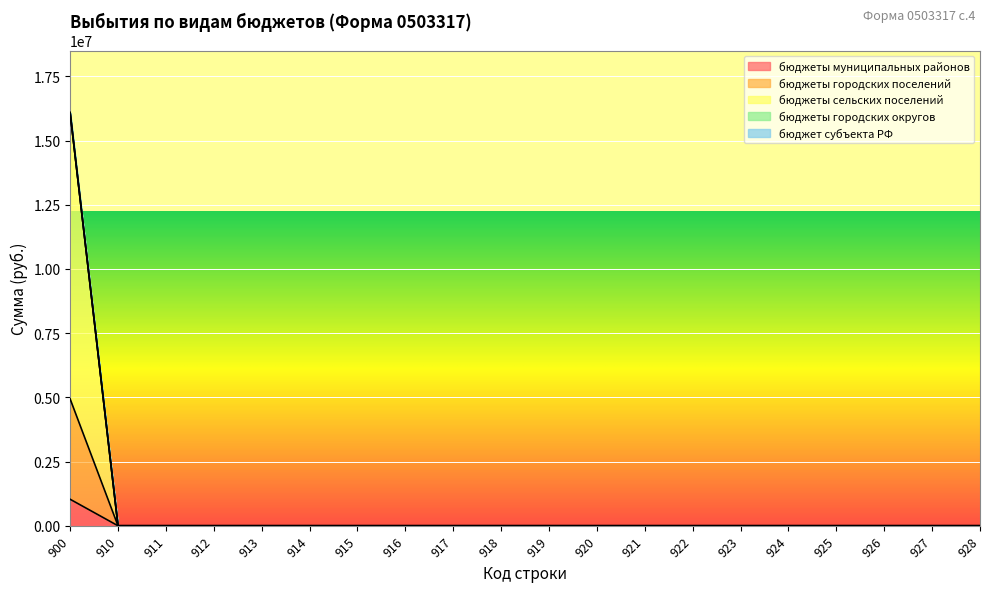

True or false: бюджеты сельских поселений has a value of 0 at 912.

True